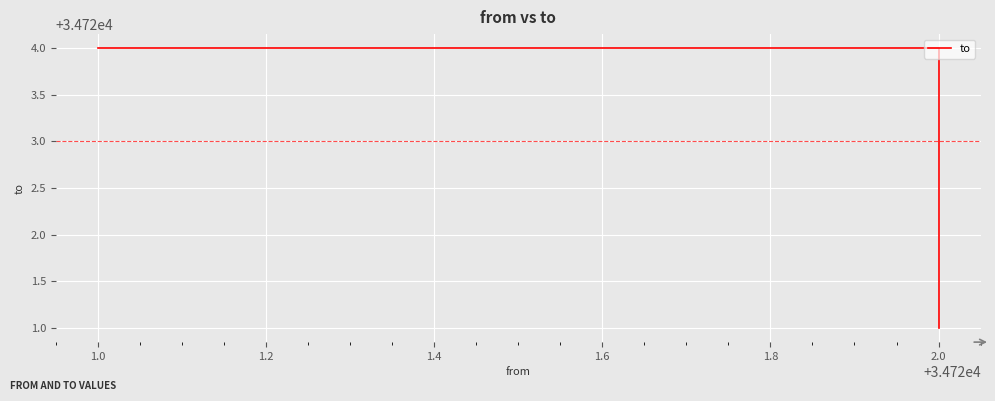

What is the ratio of the value at 1.2 to the value at 1.0?

1.0